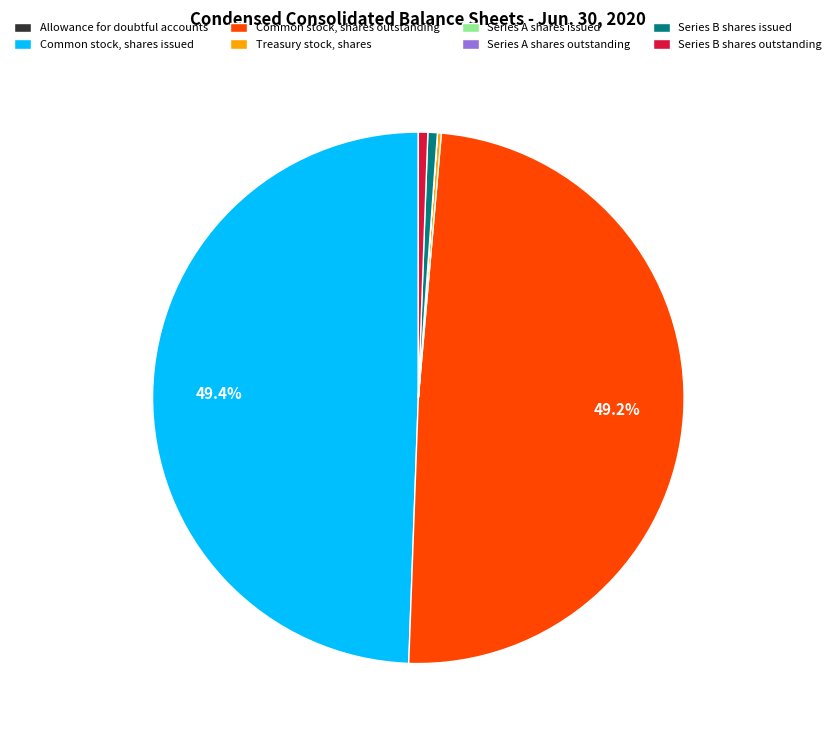

Is there a majority slice in this chart?

No